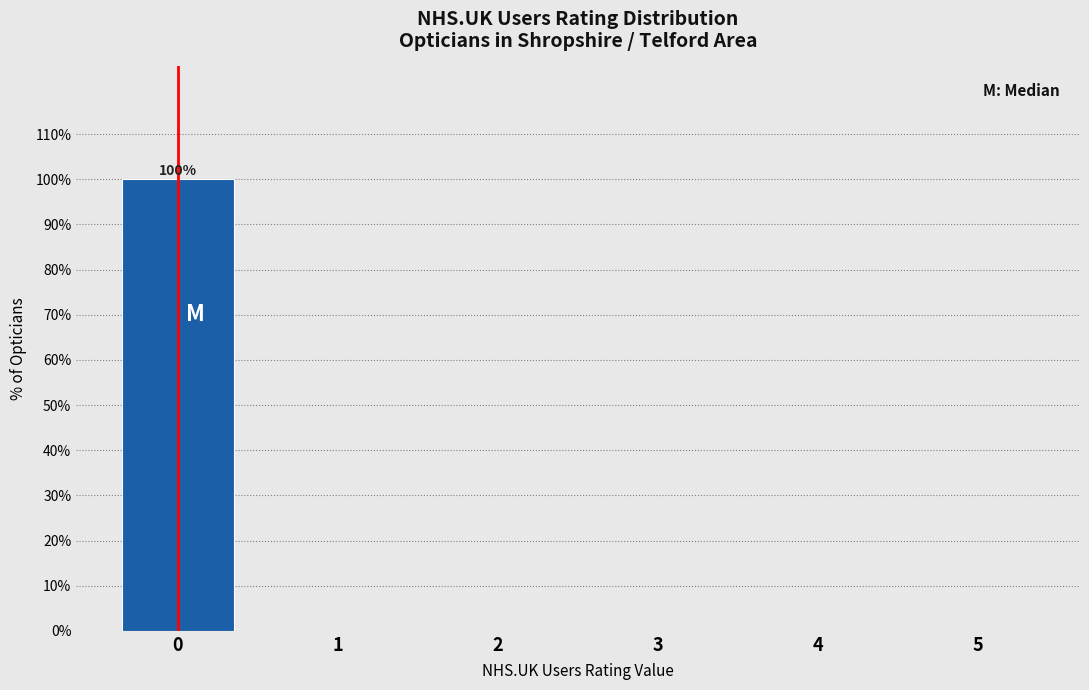

Reading left to right, transcribe all the data shown in this chart.

0=100	1=0	2=0	3=0	4=0	5=0